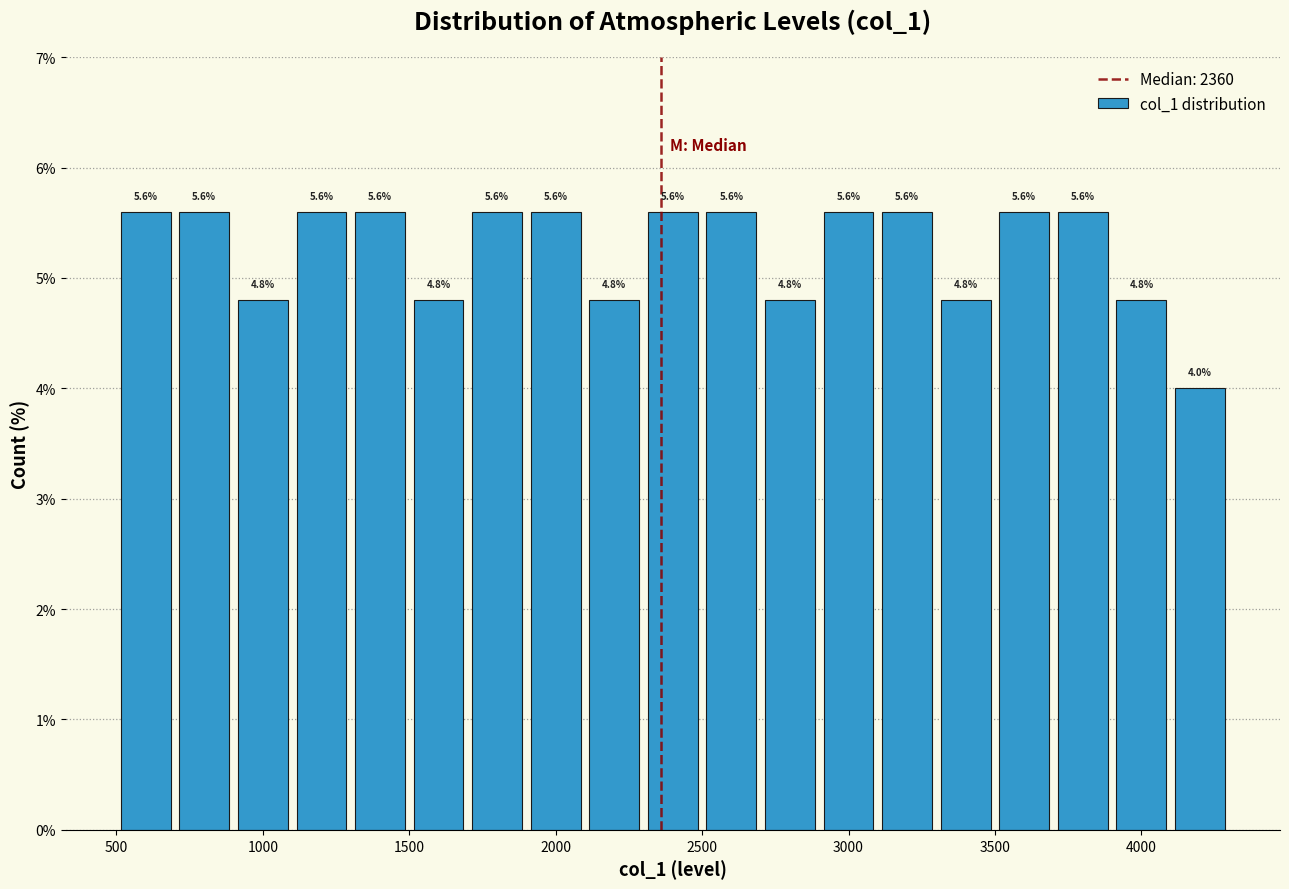

Reading left to right, transcribe this chart: for each bar, give the range it covers on the x-axis and its height.

500 to 700: 5.6
700 to 900: 5.6
900 to 1100: 4.8
1100 to 1300: 5.6
1300 to 1500: 5.6
1500 to 1700: 4.8
1700 to 1900: 5.6
1900 to 2100: 5.6
2100 to 2300: 4.8
2300 to 2500: 5.6
2500 to 2700: 5.6
2700 to 2900: 4.8
2900 to 3100: 5.6
3100 to 3300: 5.6
3300 to 3500: 4.8
3500 to 3700: 5.6
3700 to 3900: 5.6
3900 to 4100: 4.8
4100 to 4300: 4.0